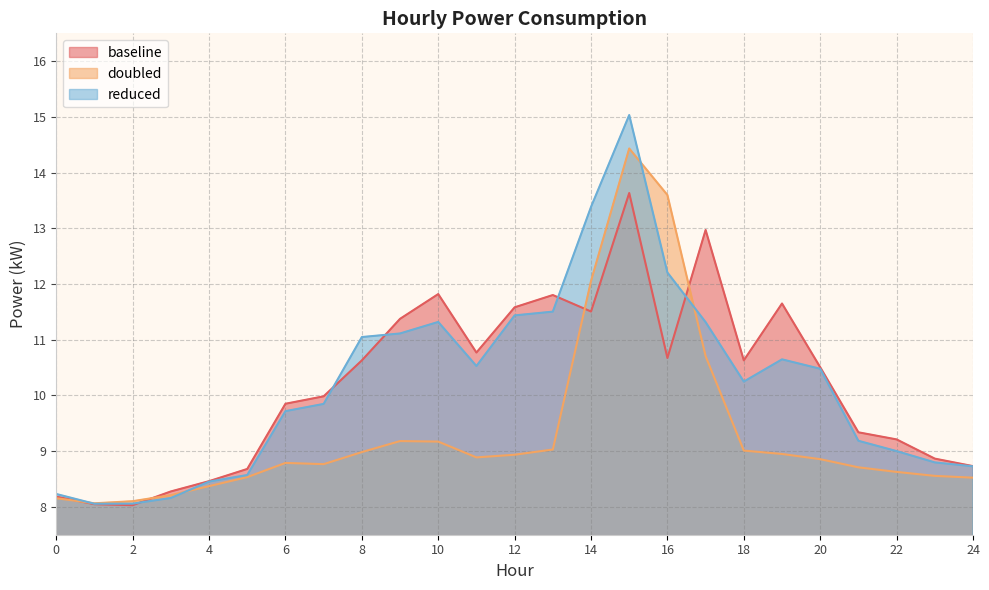

The value of reduced at 15 is 15.0. True or false?

True